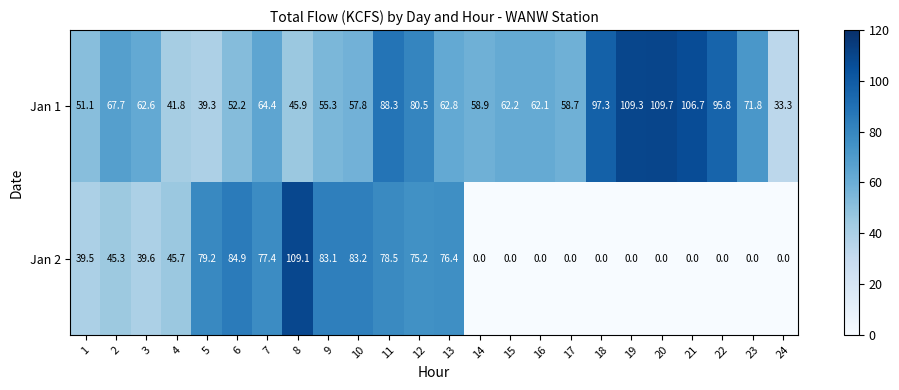

Where is Jan 1 nearest to the value 71?

23